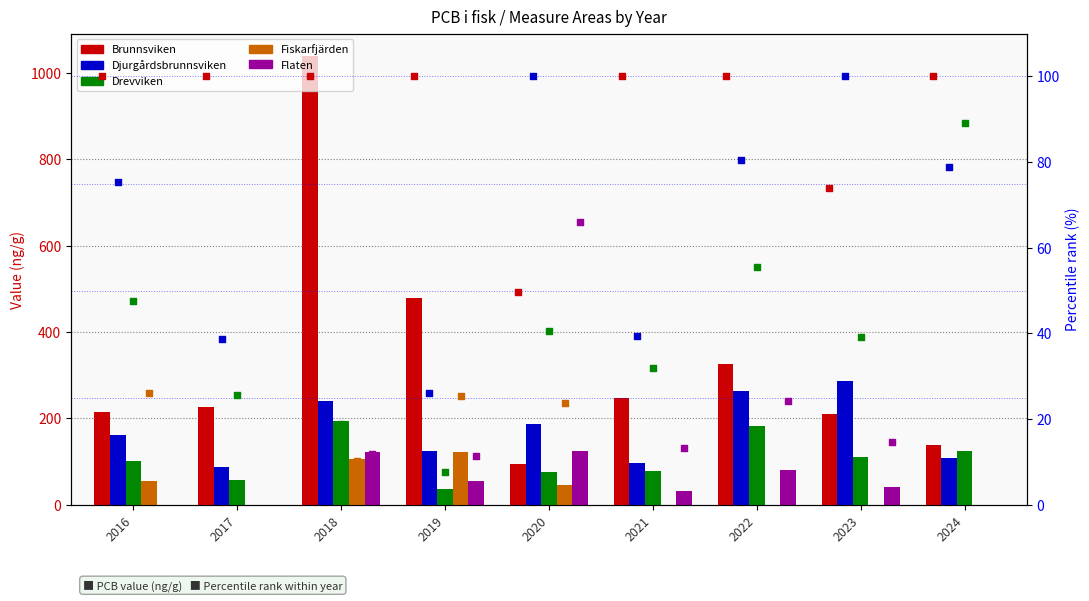

What is the total value across all series at 2018?

1473.1